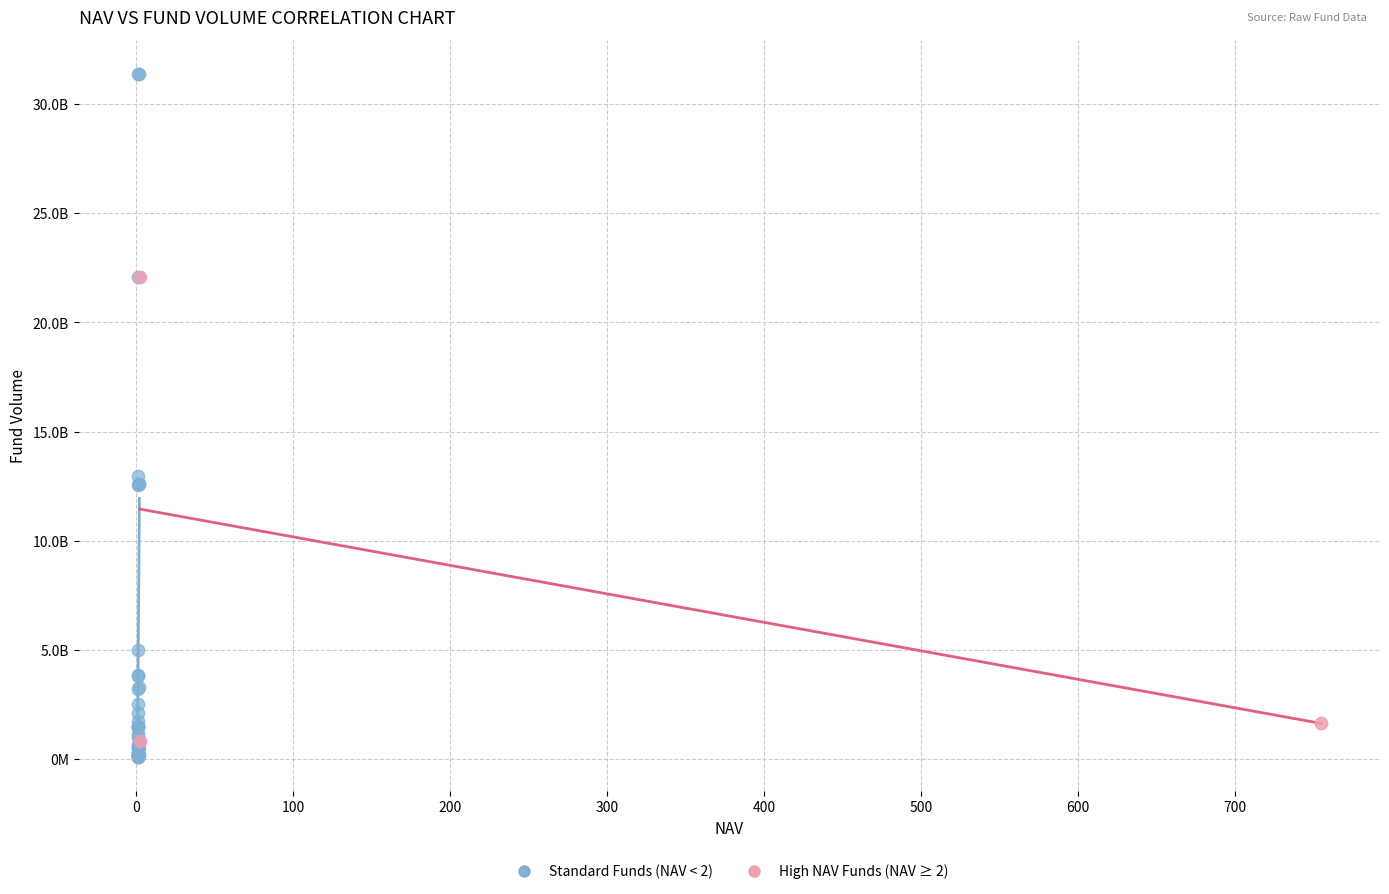

Which series has the widest spread of Y values?

Standard Funds (NAV < 2)